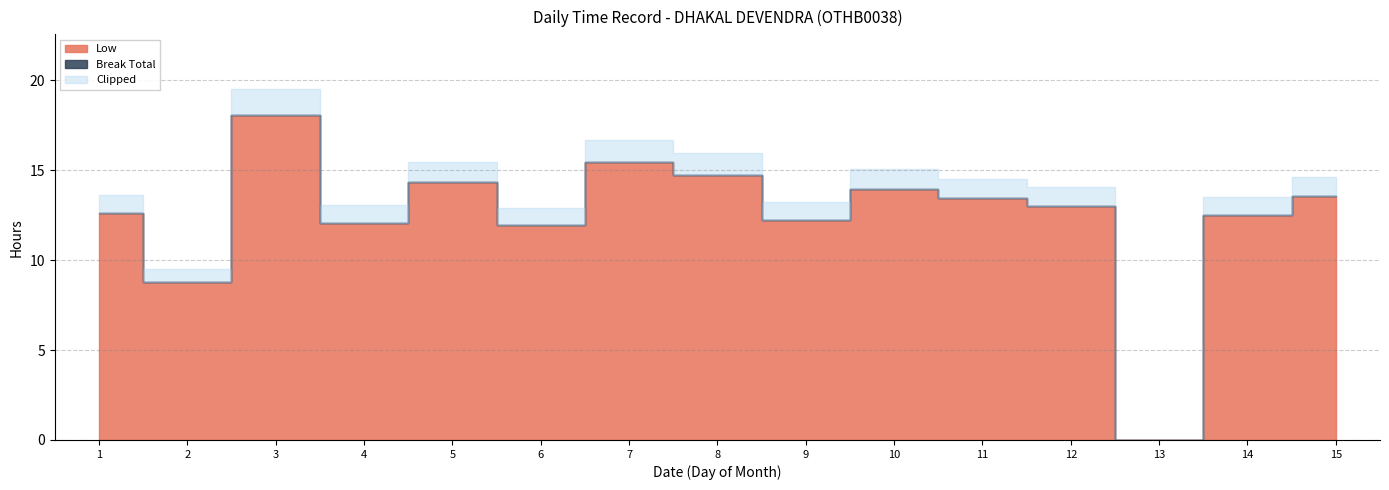

Where is the first local maximum for Low?

3